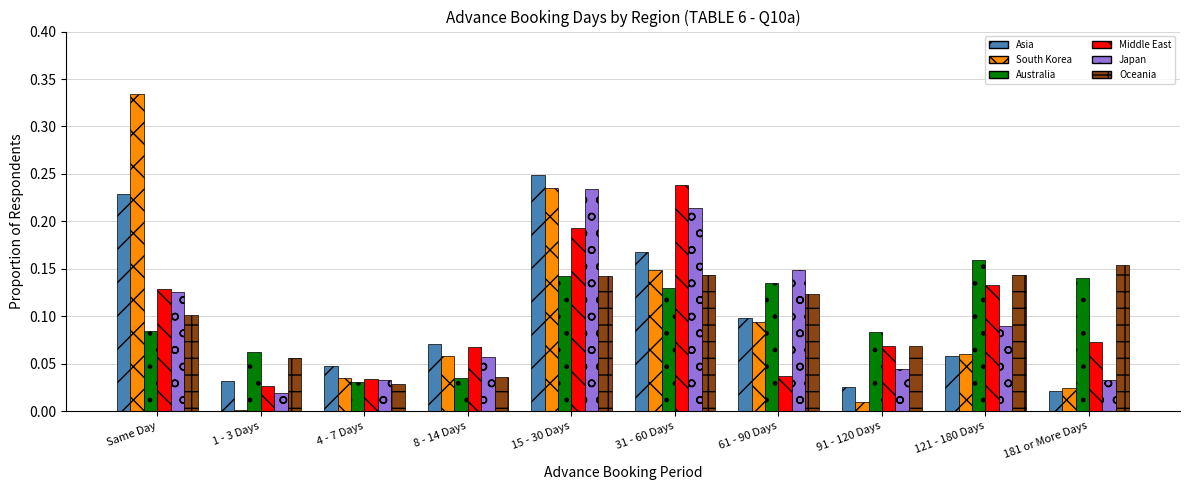

At which category does the chart reach its peak across all series?

Same Day